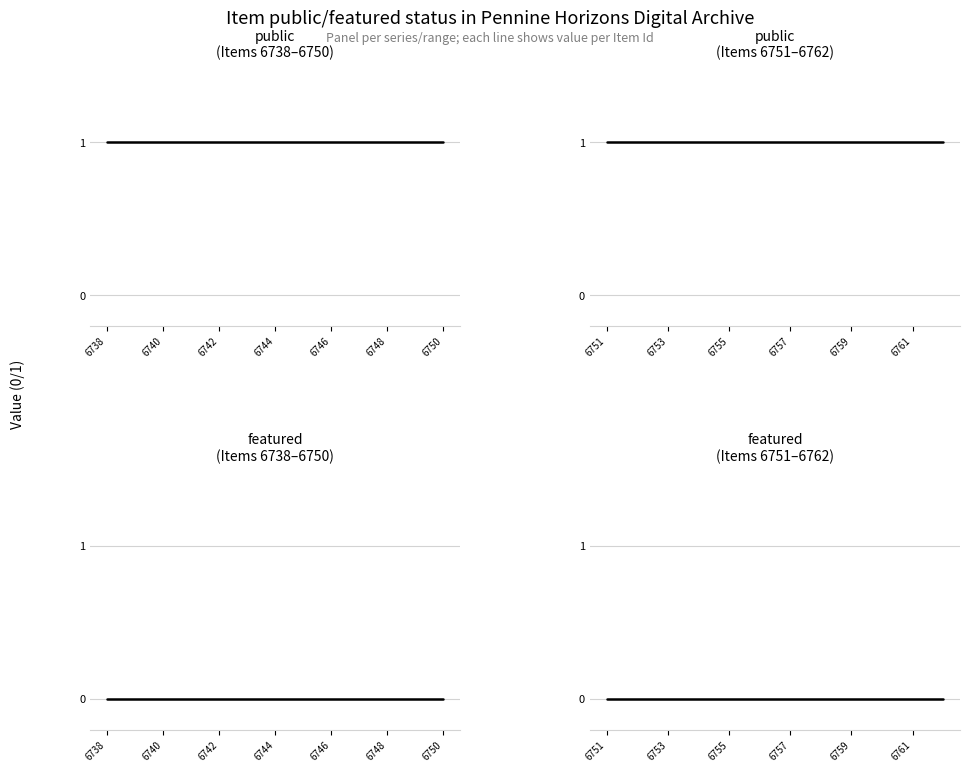

How many data points does each series have?

25